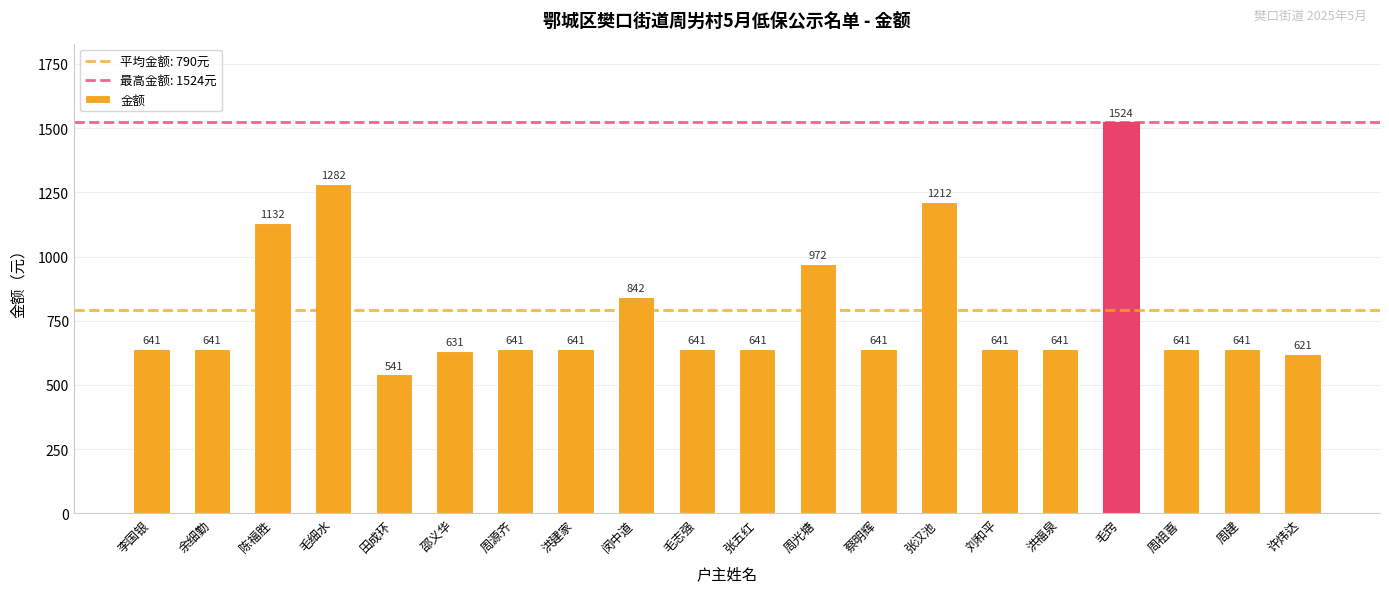

What is the value of the 15th bar from the left?

641